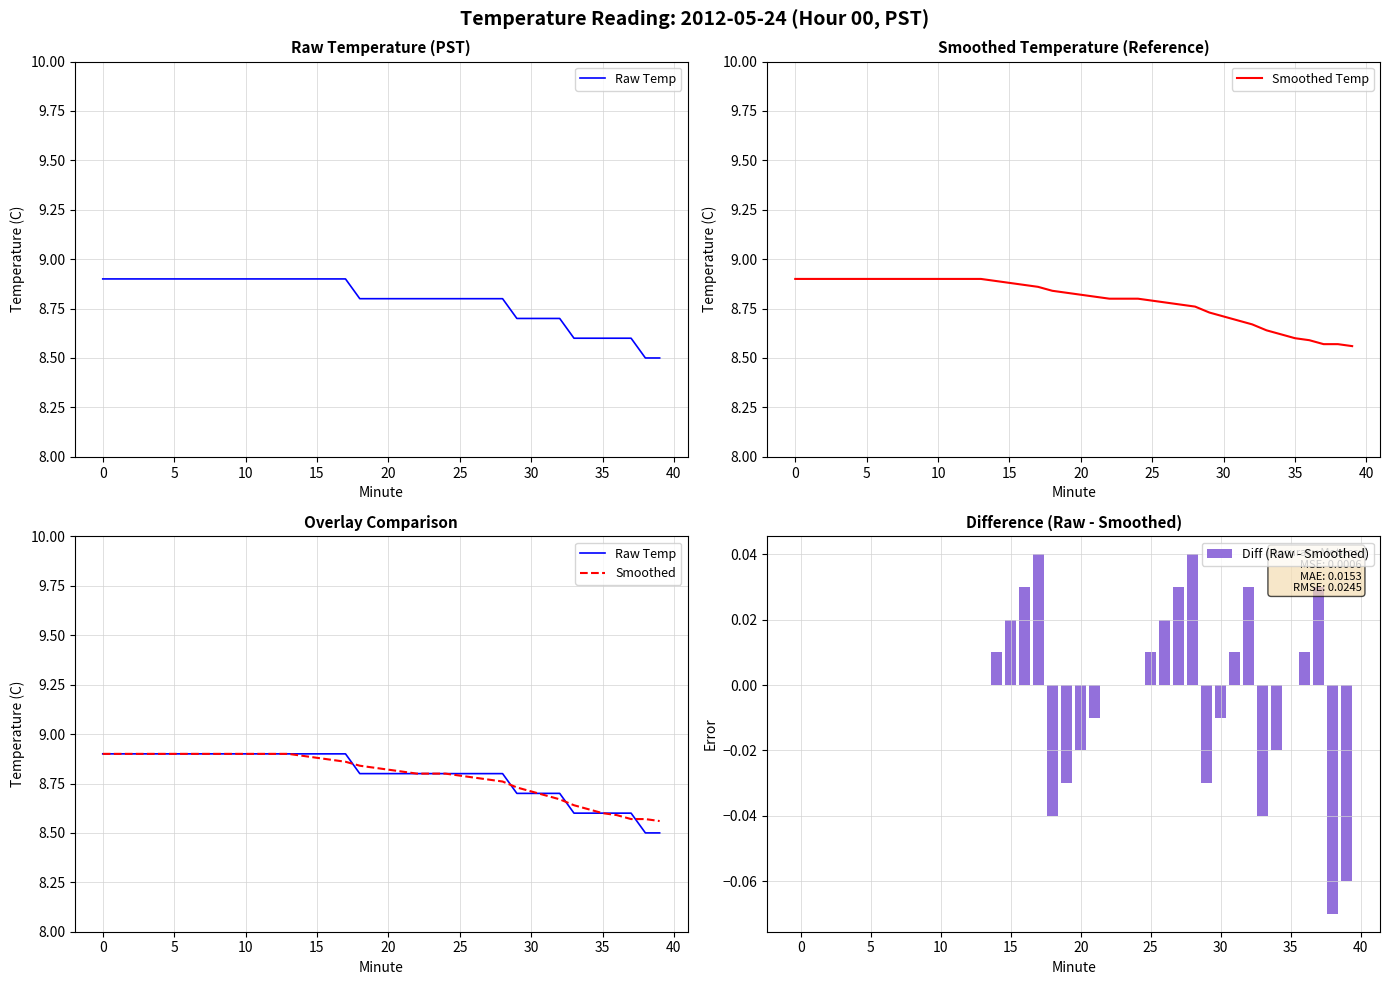

What is the greatest value displayed?

8.9